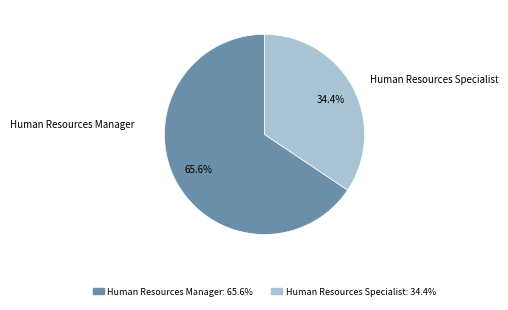

What is the total percentage of Human Resources Specialist and Human Resources Manager?

100.0%